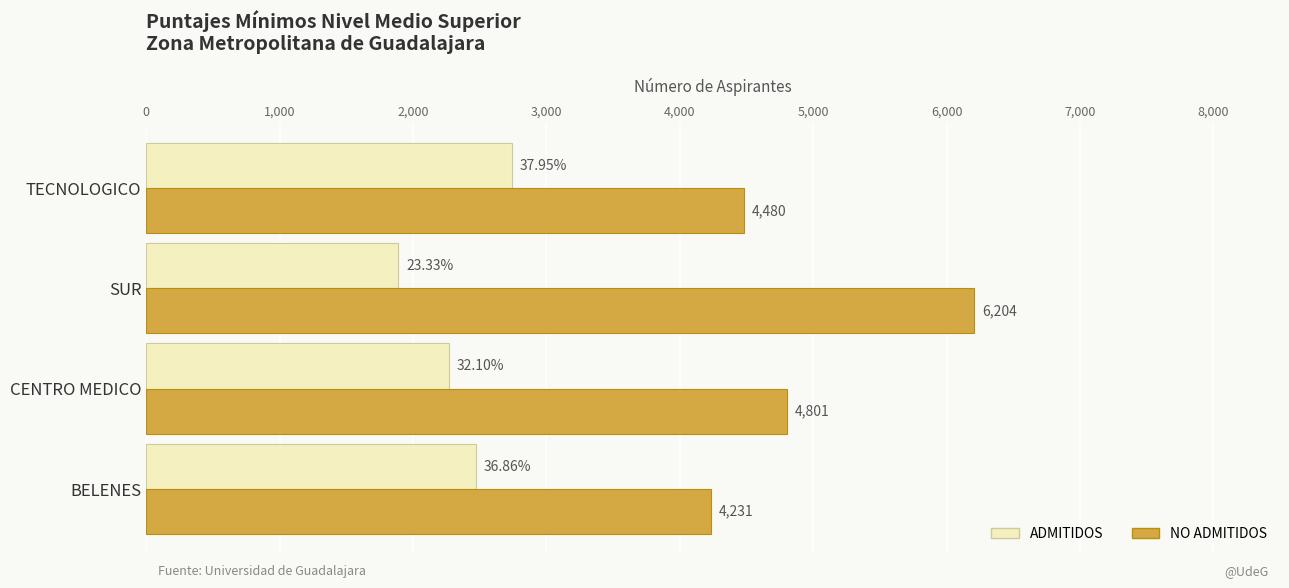

At how many categories does at least one series exceed 5914?

1